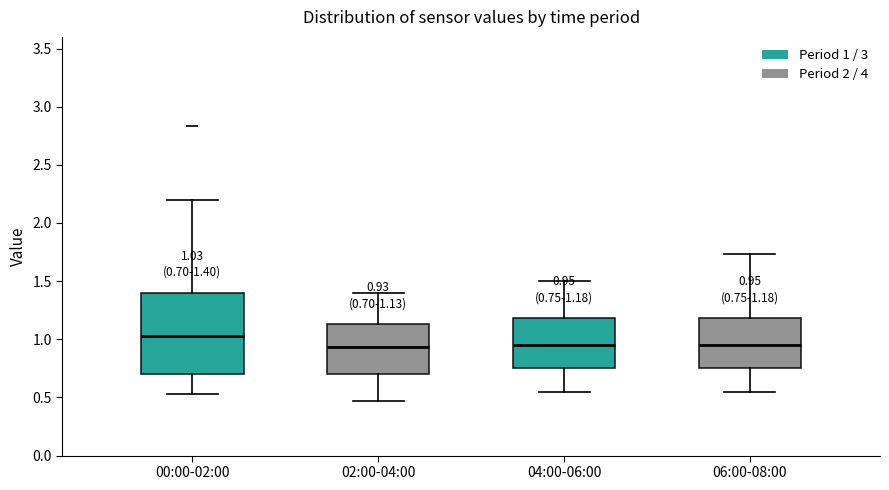

Which box's median line is the highest?

00:00-02:00